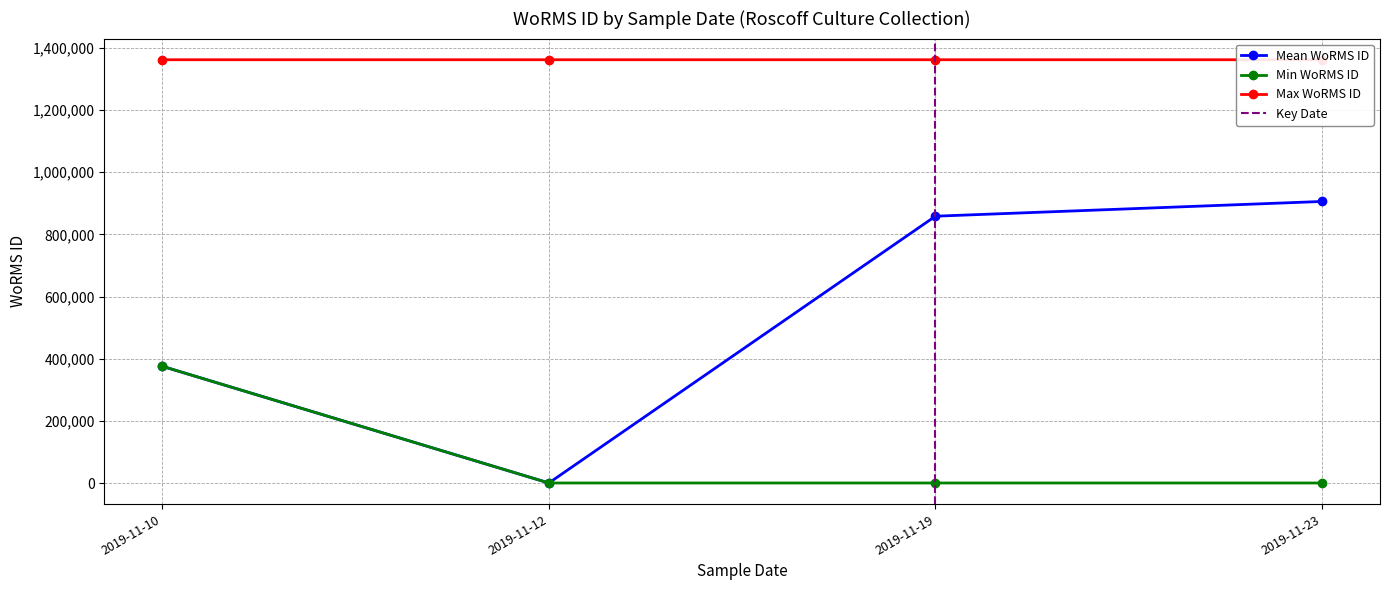

At which label is Mean WoRMS ID closest to 453218?

2019-11-10